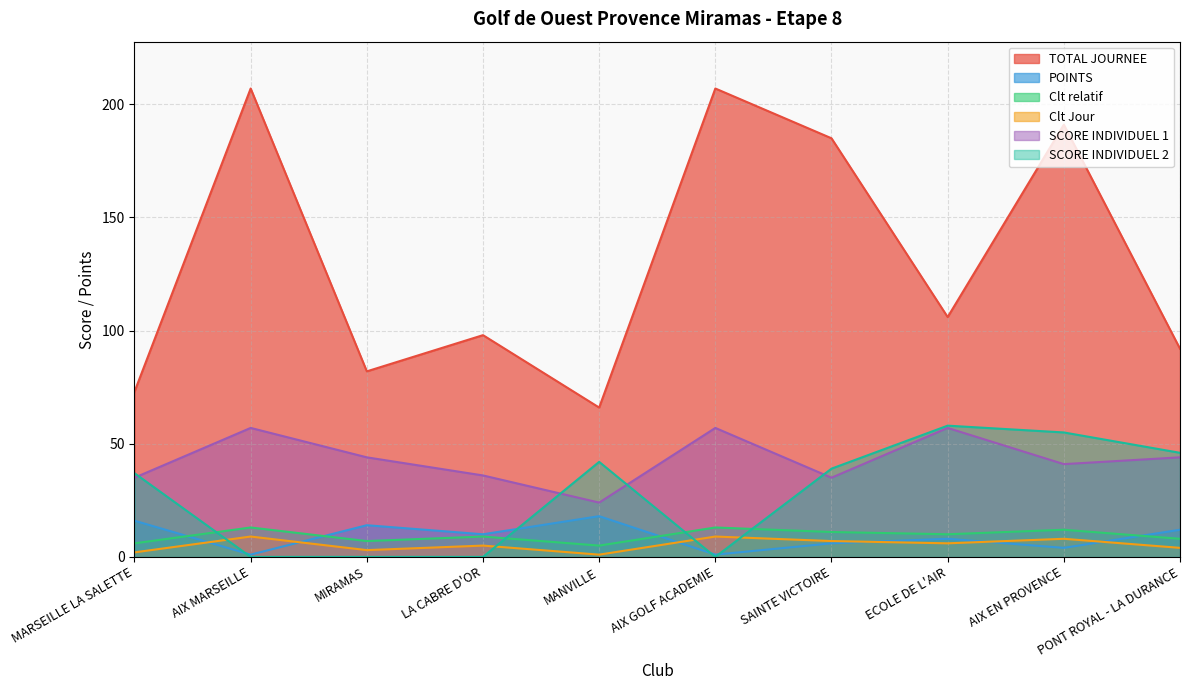

True or false: SCORE INDIVIDUEL 1 and TOTAL JOURNEE cross at least once.

False